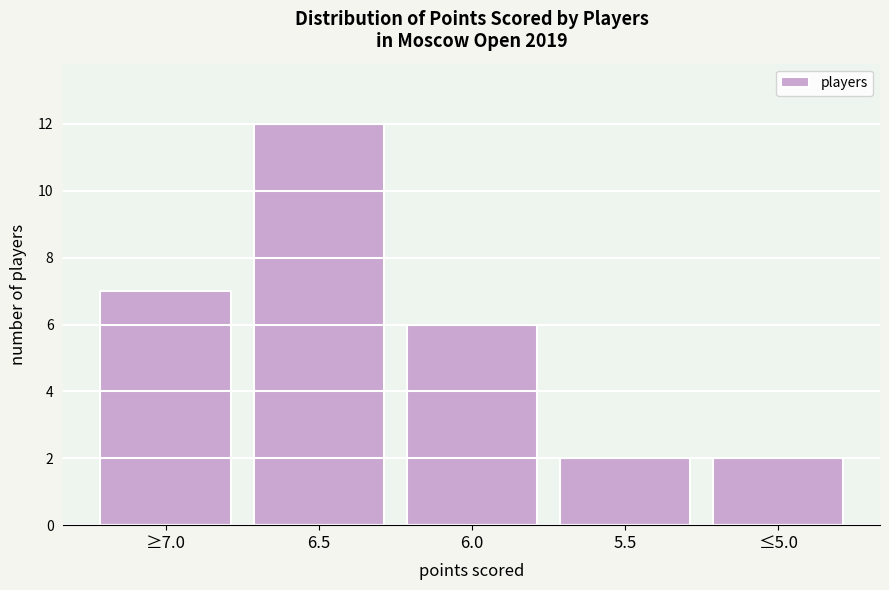

Reading left to right, extract all data points from this chart.

7	12	6	2	2